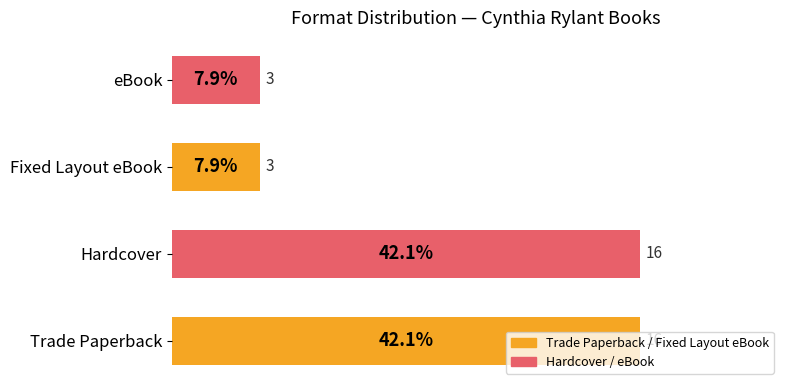

What is the sum of the values at Trade Paperback and Hardcover?

32